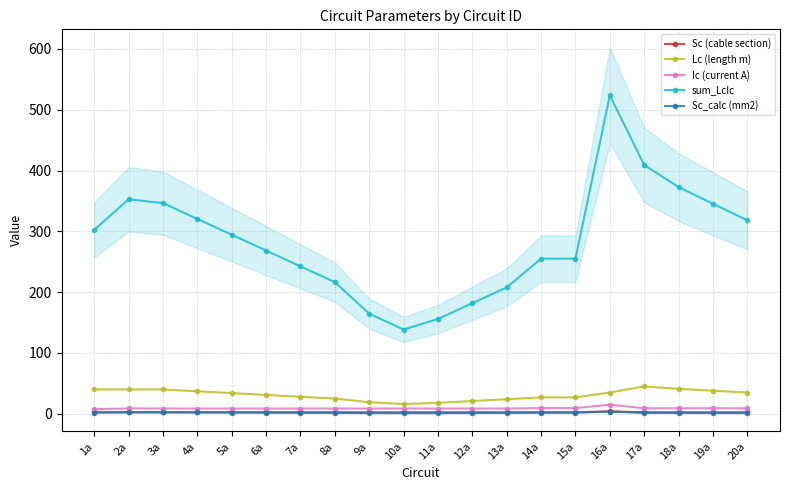

What is the difference between the maximum and second lowest values in the Sc (cable section) series?

1.5